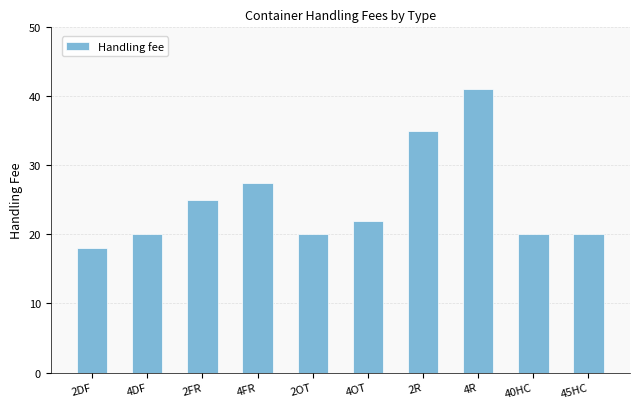

Reading left to right, extract all data points from this chart.

2DF=18.0	4DF=20.0	2FR=25.0	4FR=27.5	2OT=20.0	4OT=22.0	2R=35.0	4R=41.0	40HC=20.0	45HC=20.0